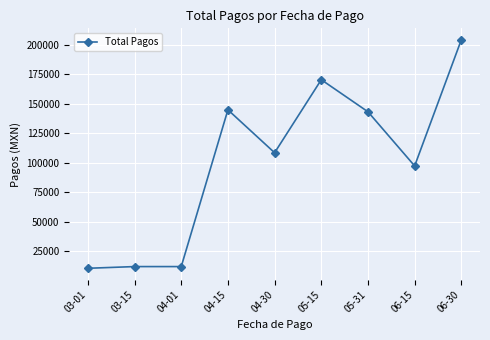

What is the value of the 5th point from the left?

108610.0